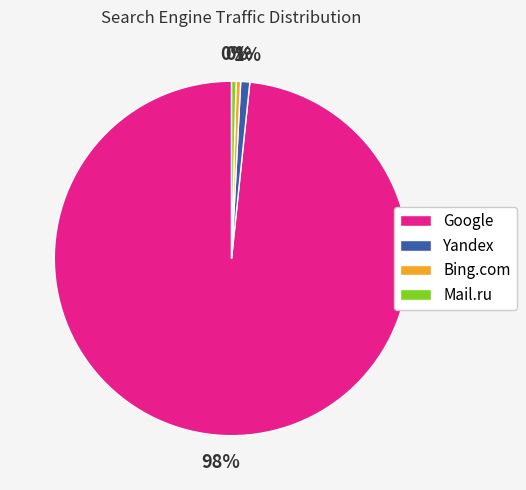

Which slice is the largest?

Google